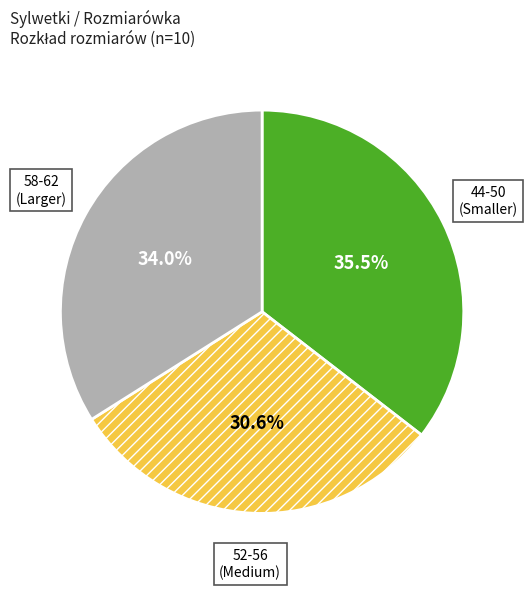

How many slices are in this pie chart?

3